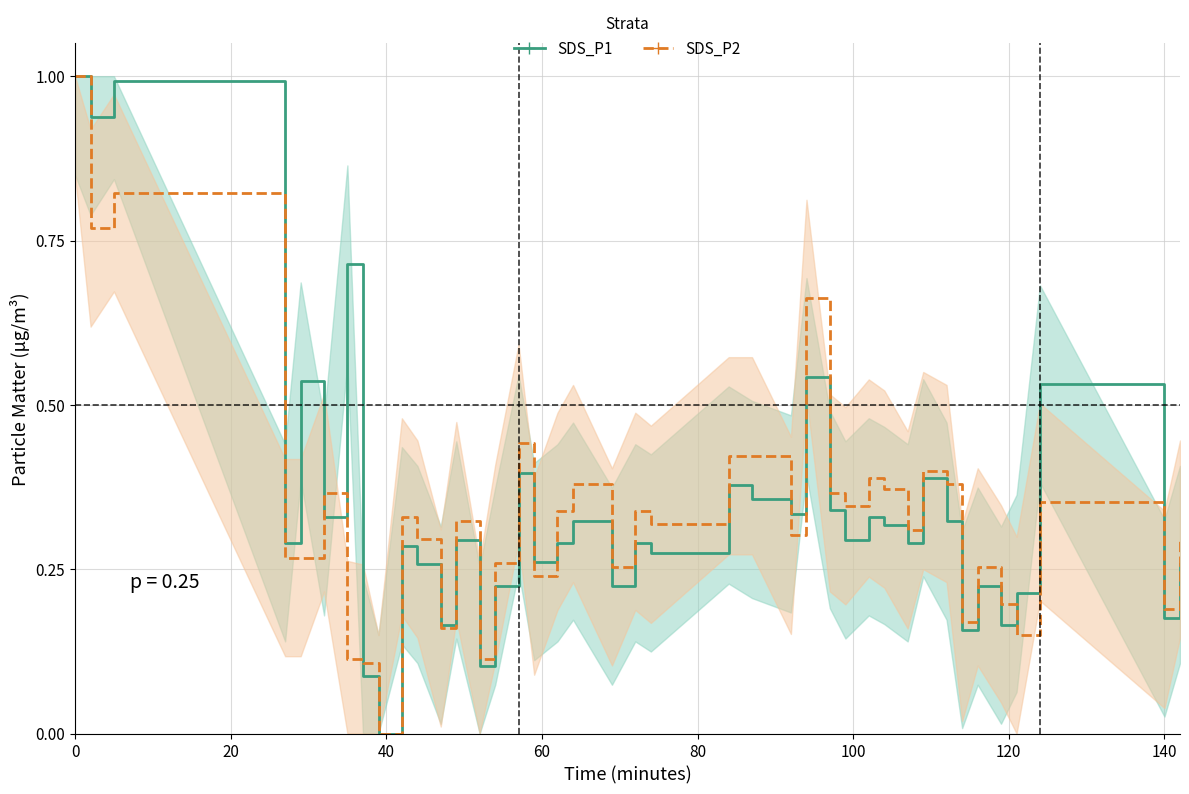

Reading left to right, list all the values displayed in this chart.

SDS_P1 line: 1.0	0.9	1.0	0.3	0.5	0.3	0.7	0.1	0.0	0.3	0.3	0.2	0.3	0.1	0.2	0.4	0.3	0.3	0.3	0.2	0.3	0.3	0.4	0.4	0.3	0.5	0.3	0.3	0.3	0.3	0.3	0.4	0.3	0.2	0.2	0.2	0.2	0.5	0.2	0.3
SDS_P2 line: 1.0	0.8	0.8	0.3	0.3	0.4	0.1	0.1	0.0	0.3	0.3	0.2	0.3	0.1	0.3	0.4	0.2	0.3	0.4	0.3	0.3	0.3	0.4	0.4	0.3	0.7	0.4	0.3	0.4	0.4	0.3	0.4	0.4	0.2	0.3	0.2	0.1	0.4	0.2	0.3